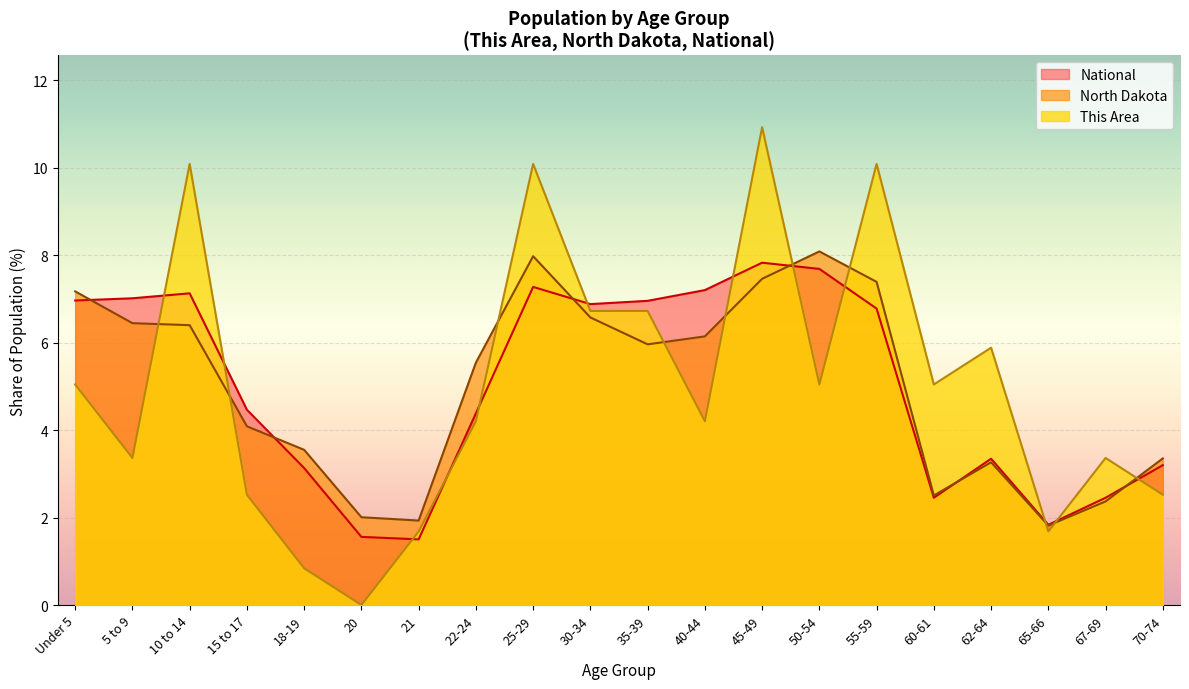

What is the difference between the highest and lowest values at 55-59?

3.3